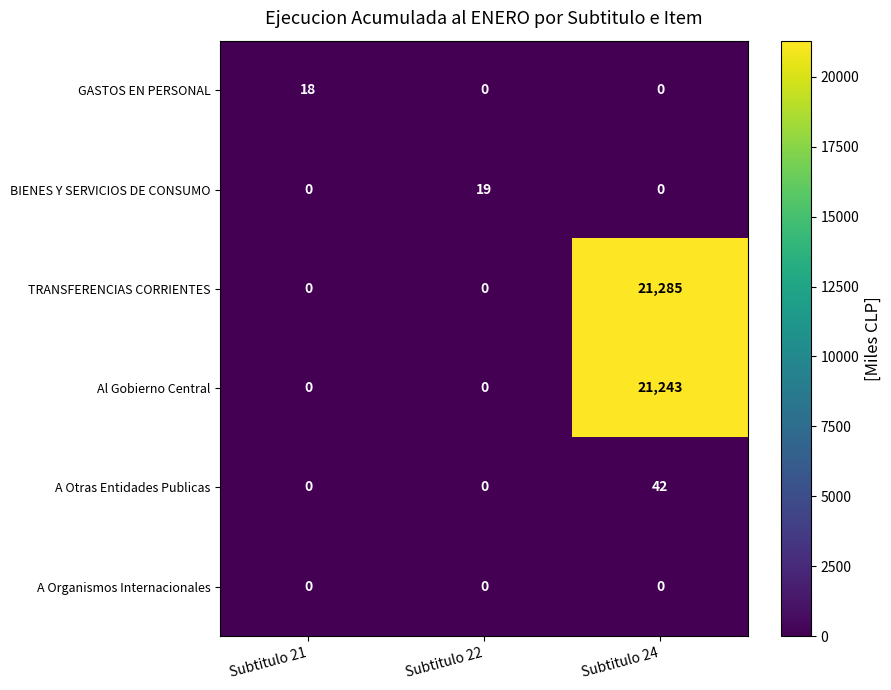

Is it true that TRANSFERENCIAS CORRIENTES equals 12574 at Subtitulo 22?

False